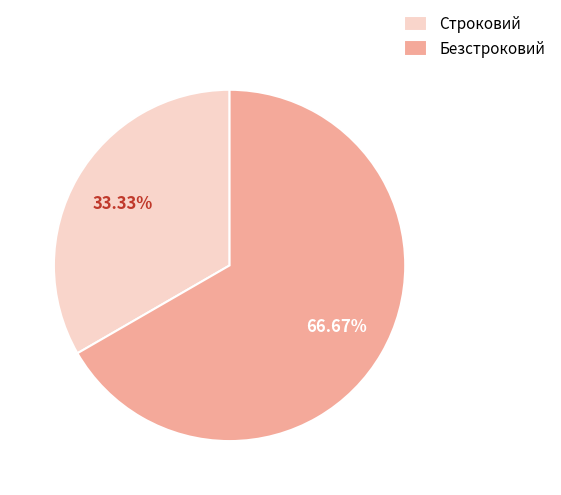

What percentage is the Безстроковий slice, to the nearest percent?

67%